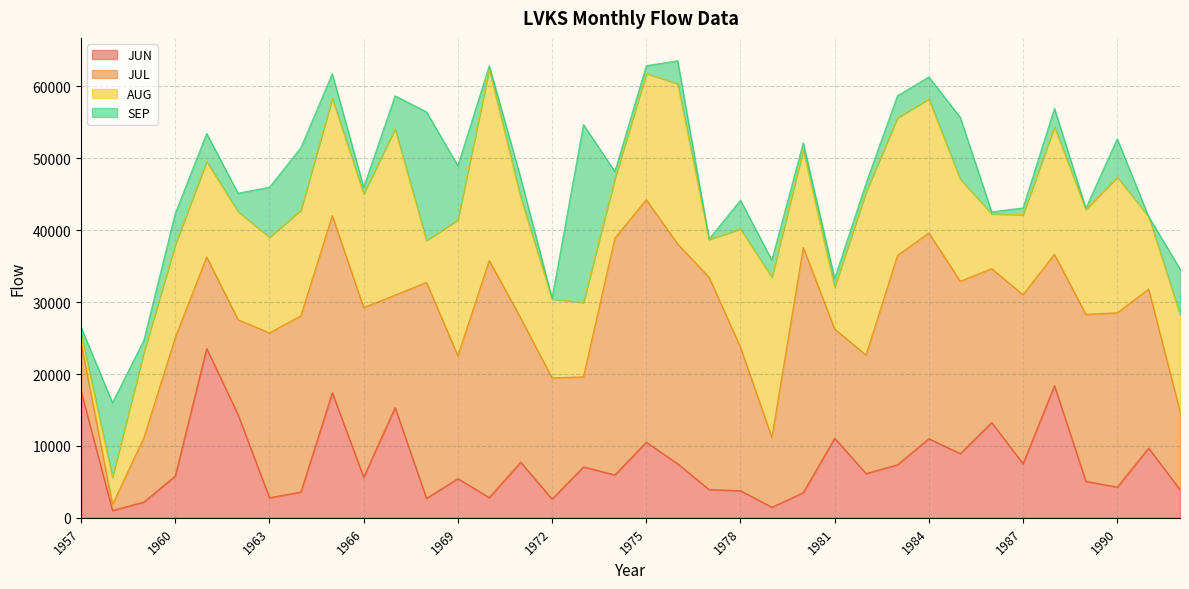

What is the spread (max minus min) of values at 1960?

14890